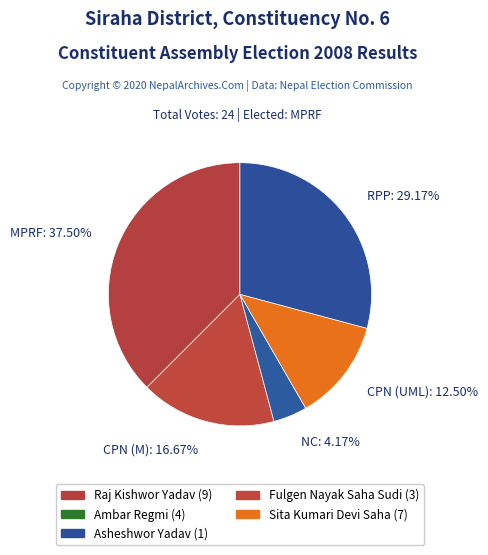

Combined, do NC: 4.17% and RPP: 29.17% account for over 50%?

No